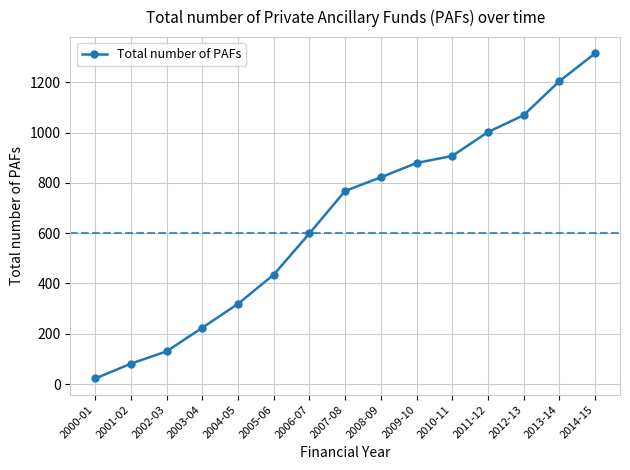

What is the change in value from 2001-02 to 2009-10?

+798